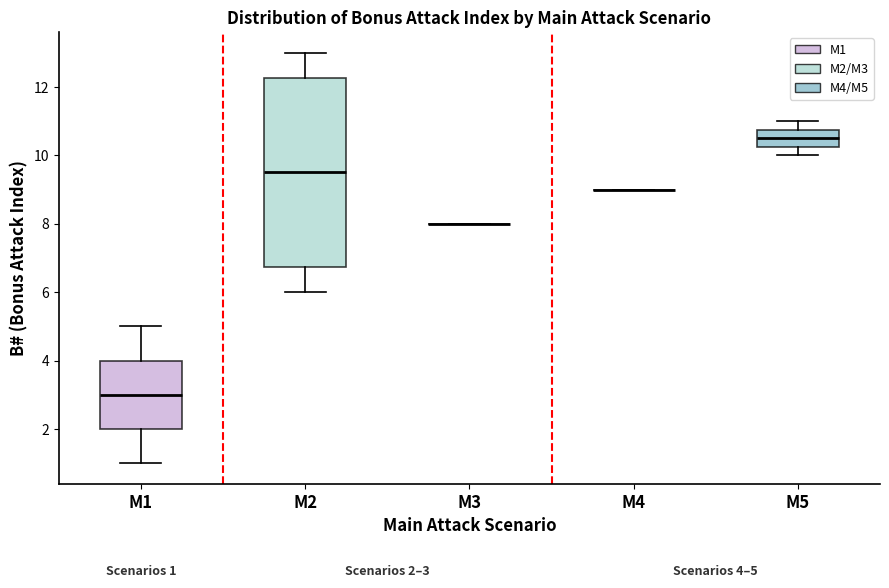

Which box is the tallest, from its lower edge to its upper edge?

M2